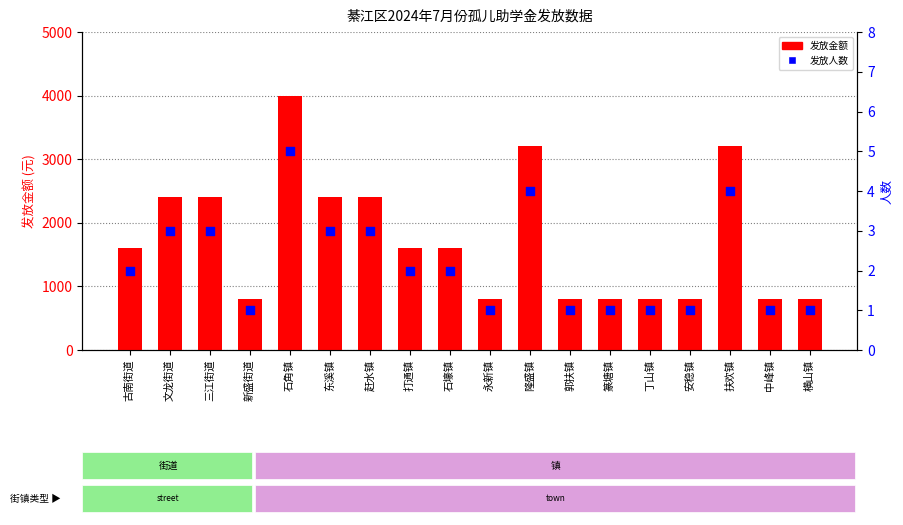

What are all the series names shown in the legend?

发放金额, 发放人数